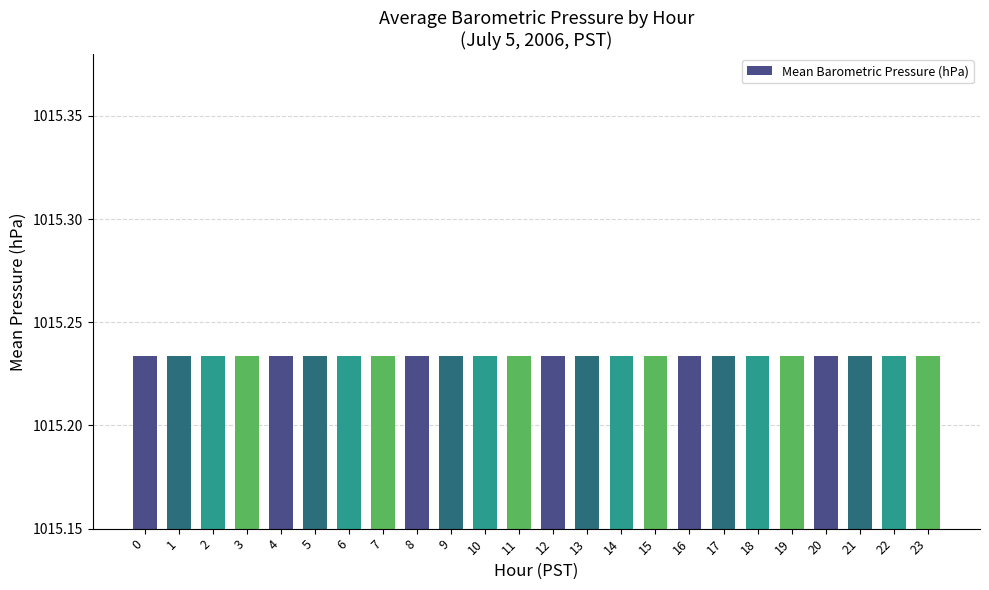

Which has a higher value, 13 or 4?

13